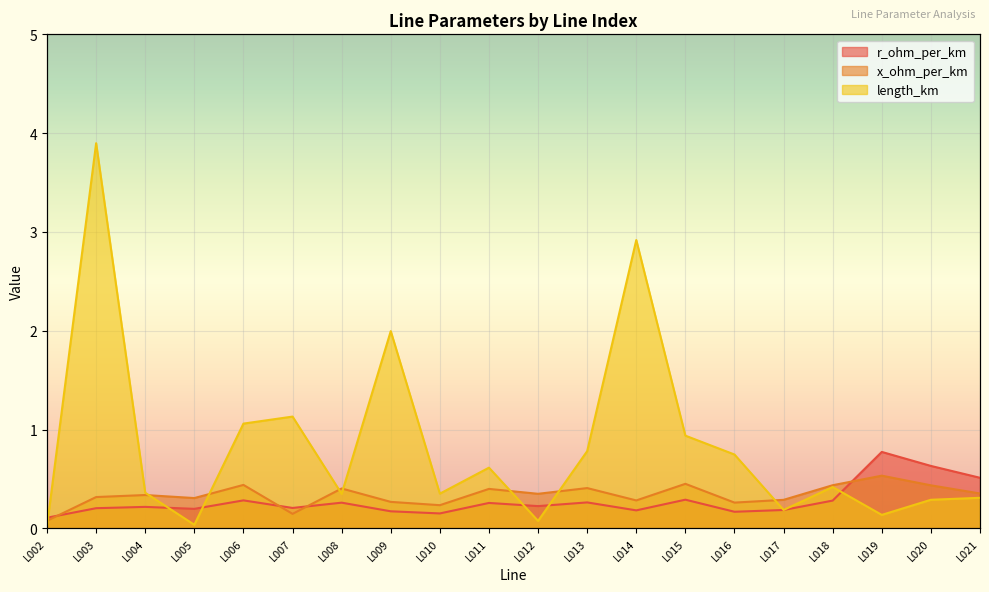

At which category does the chart reach its peak across all series?

L003